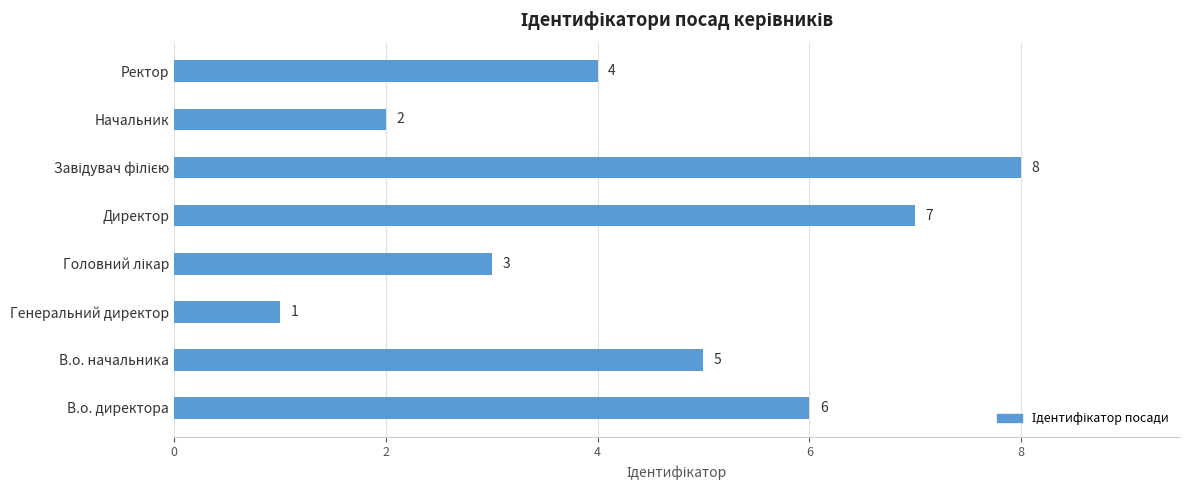

Count the values in the range 3 to 7.

5